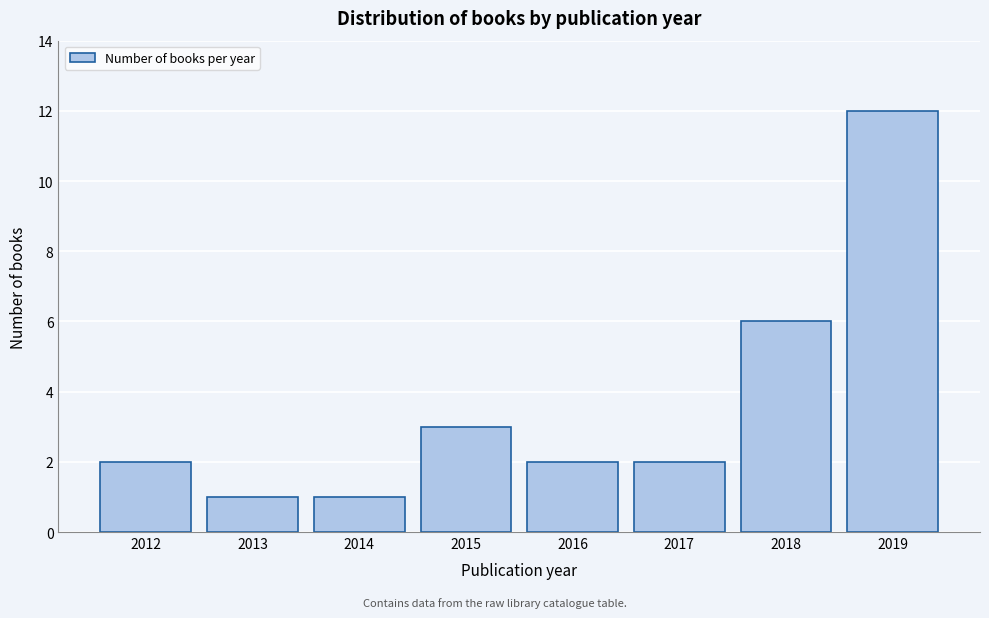

Reading left to right, extract all data points from this chart.

2012=2	2013=1	2014=1	2015=3	2016=2	2017=2	2018=6	2019=12